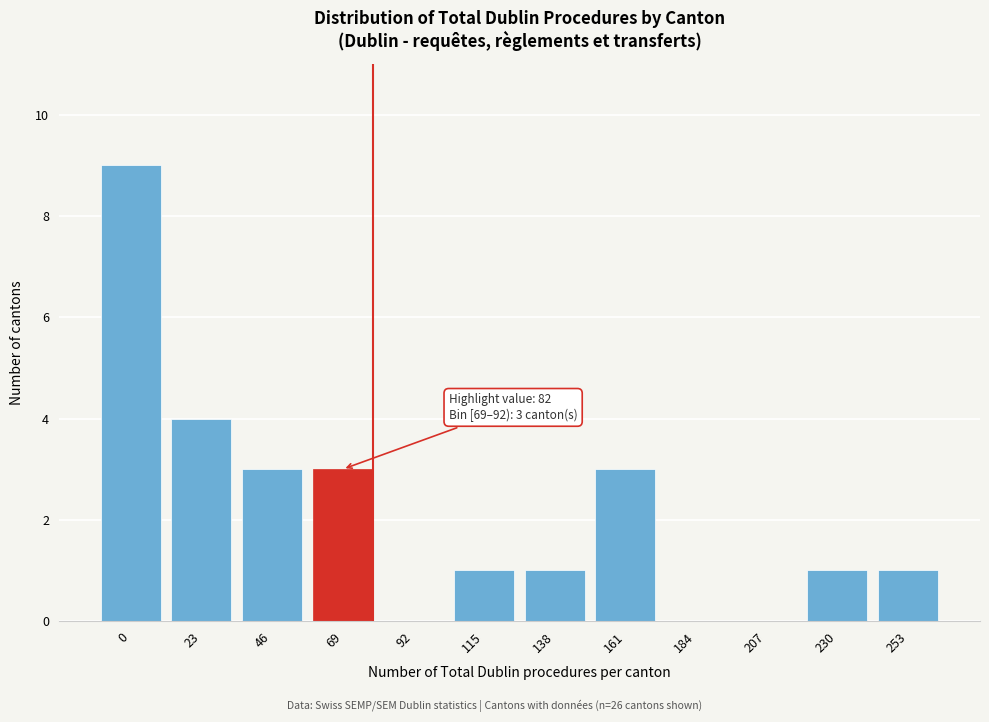

Reading right to left, extract all data points from this chart.

253=1	230=1	207=0	184=0	161=3	138=1	115=1	92=0	69=3	46=3	23=4	0=9